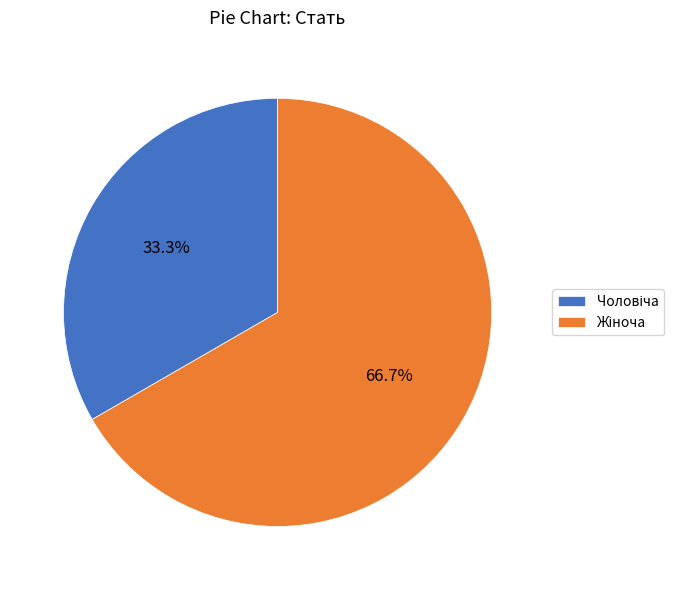

Is there any slice that represents more than half of the pie?

Yes